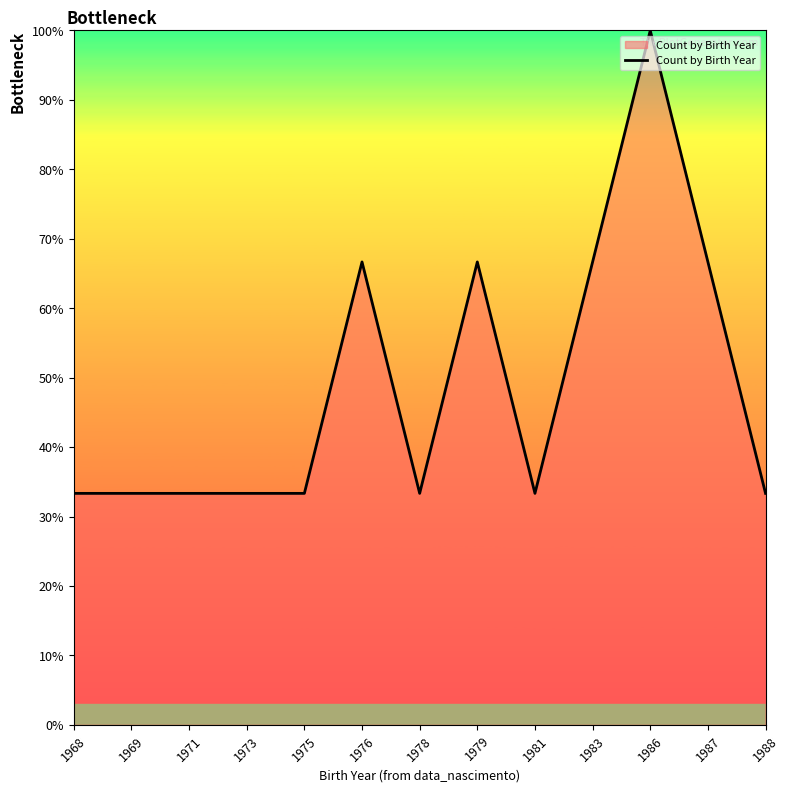

Reading left to right, extract all data points from this chart.

33.3	33.3	33.3	33.3	33.3	66.7	33.3	66.7	33.3	66.7	100.0	66.7	33.3